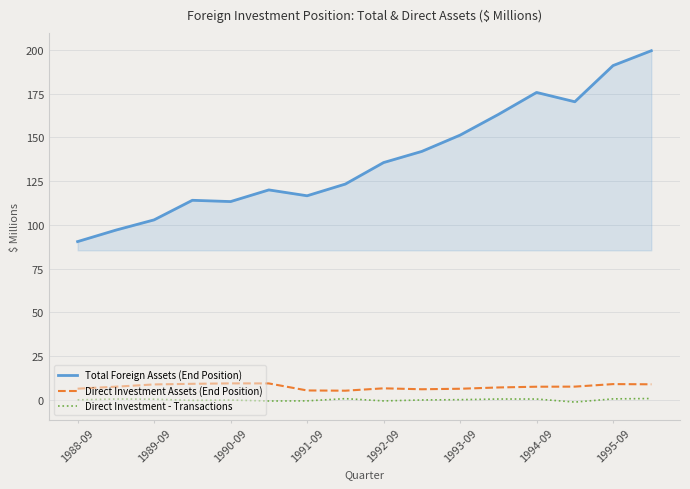

True or false: Direct Investment Assets (End Position) and Direct Investment - Transactions cross at least once.

False